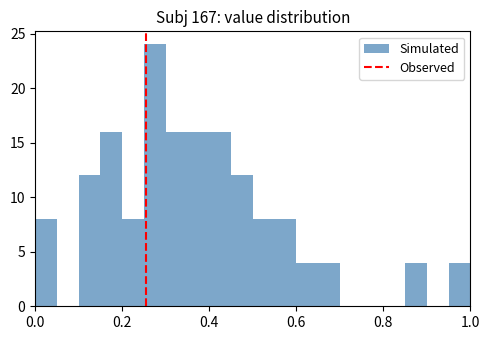

Read against the x-axis, roughly where is the centre of the tallest bar?

0.28